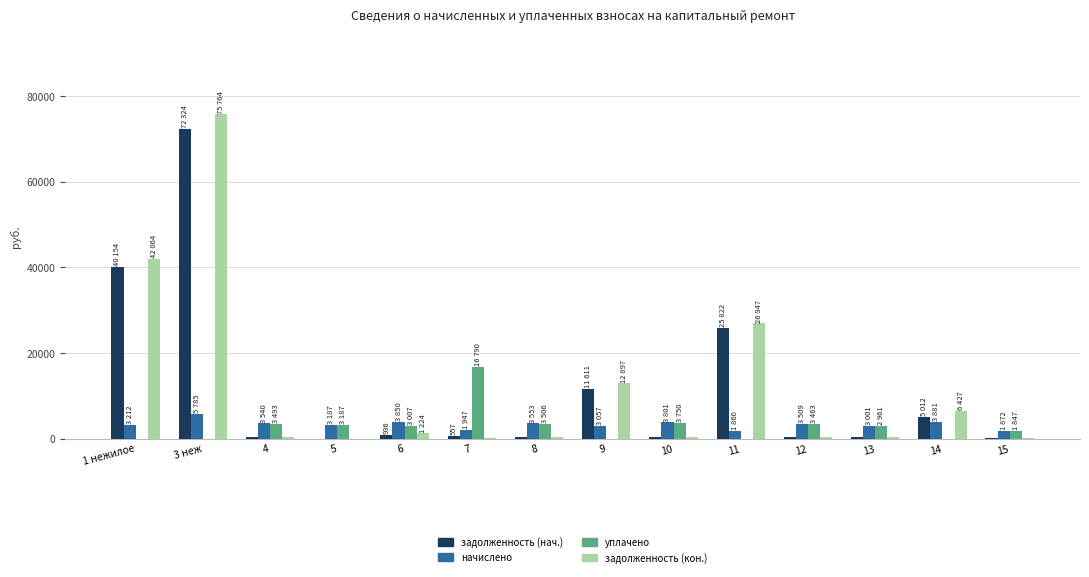

Which series has the largest range (max minus min)?

задолженность (кон.)